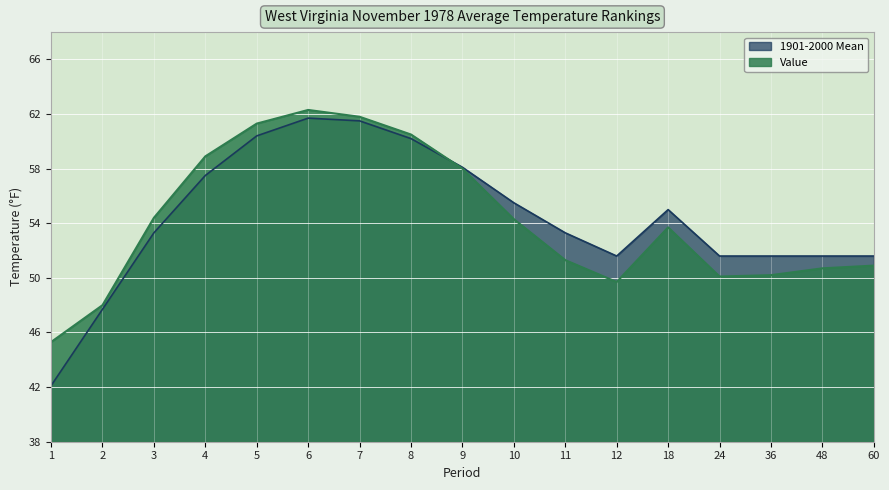

What is the maximum value for 1901-2000 Mean?

61.7